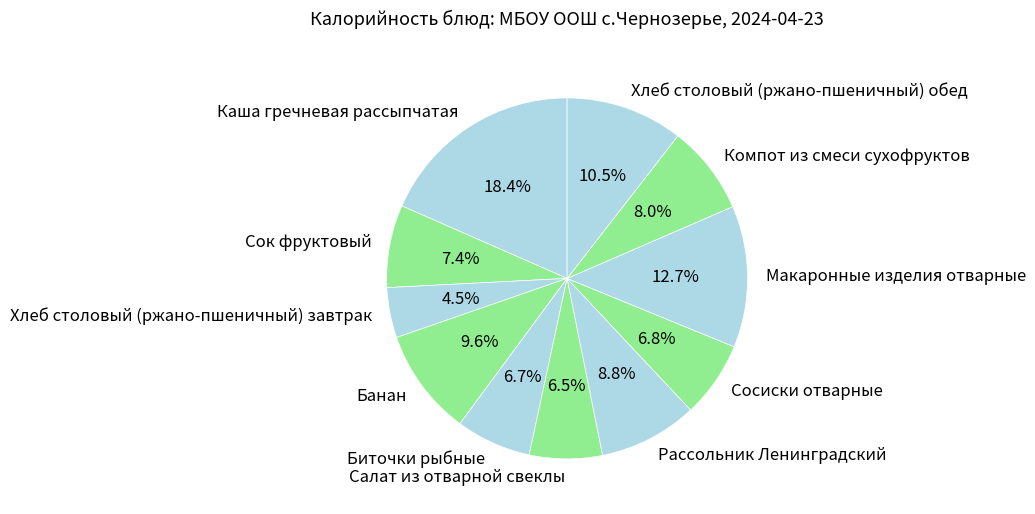

Which has a higher value, Хлеб столовый (ржано-пшеничный) завтрак or Сок фруктовый?

Сок фруктовый